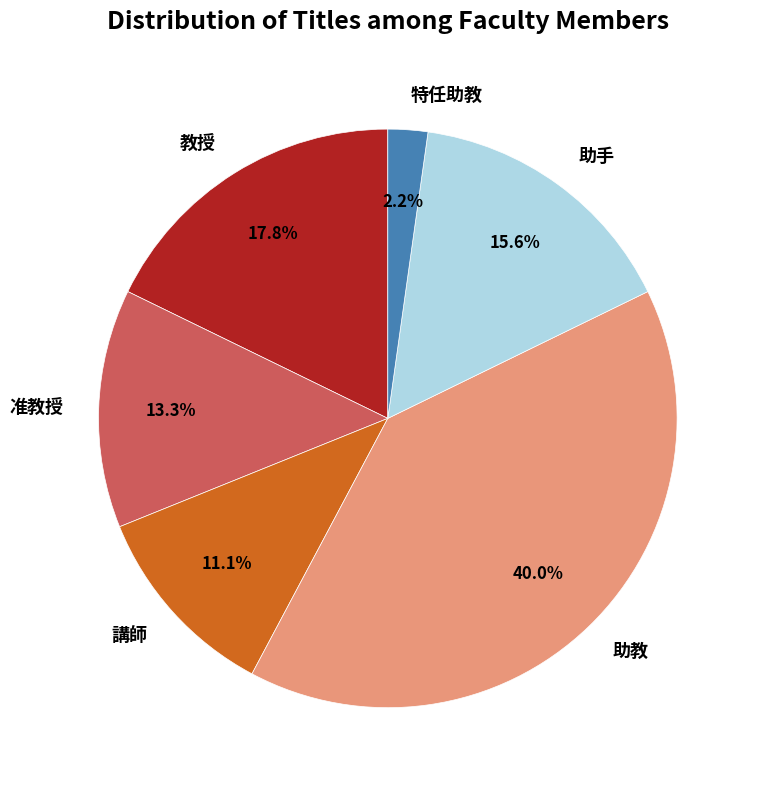

Count the number of slices in the pie.

6